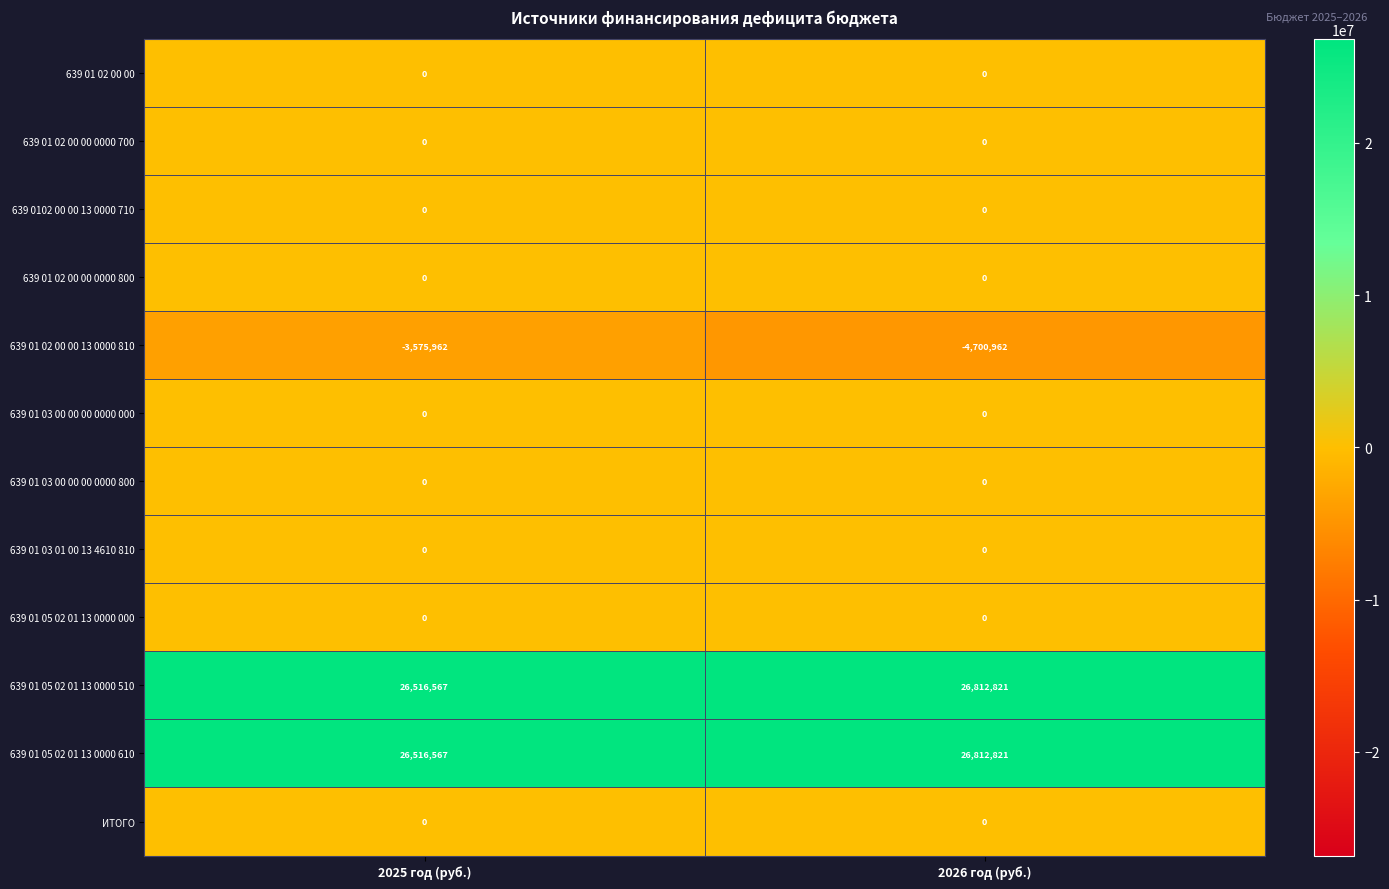

Which series has the widest spread of values?

639 01 02 00 00 13 0000 810